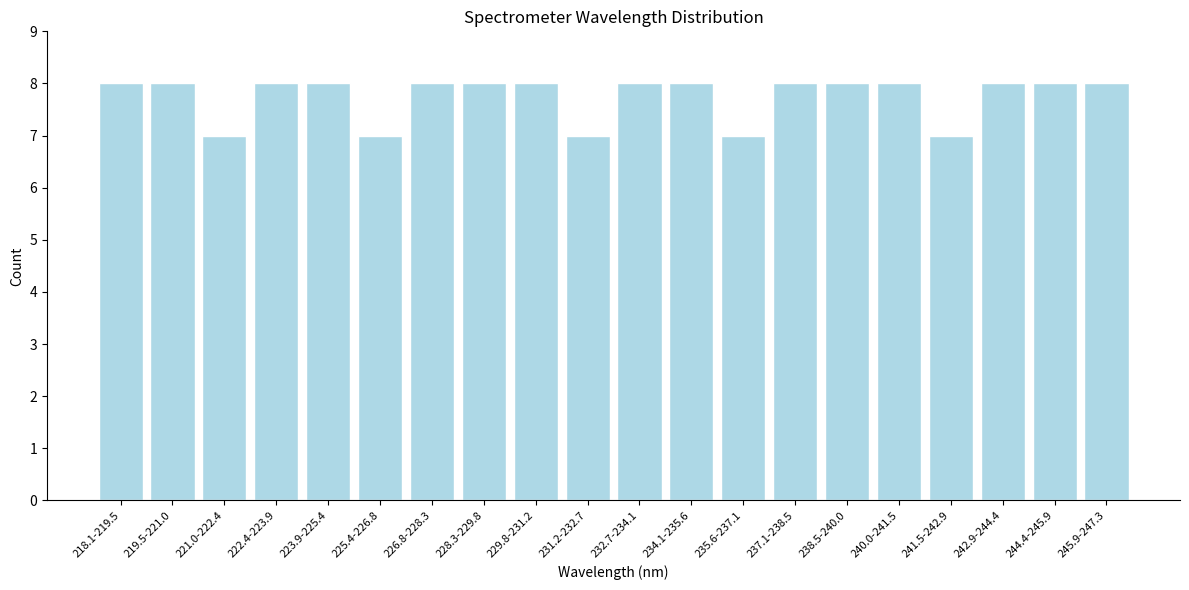

Reading left to right, extract all data points from this chart.

8	8	7	8	8	7	8	8	8	7	8	8	7	8	8	8	7	8	8	8